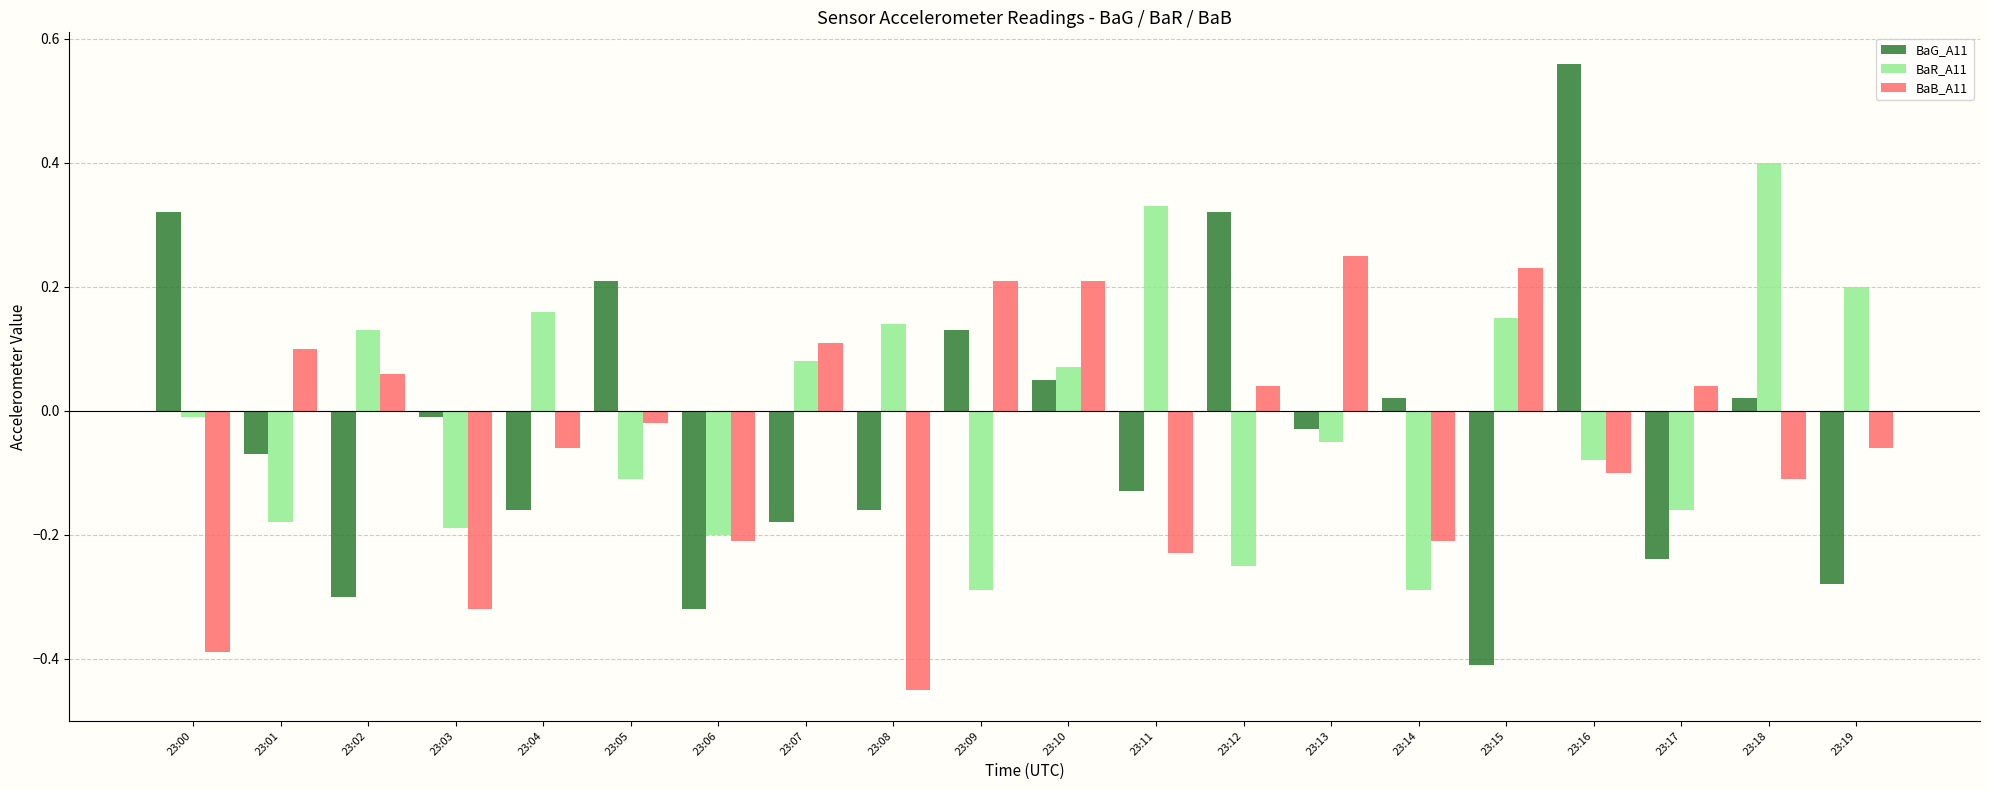

How many data points in BaR_A11 are less than 0?

11